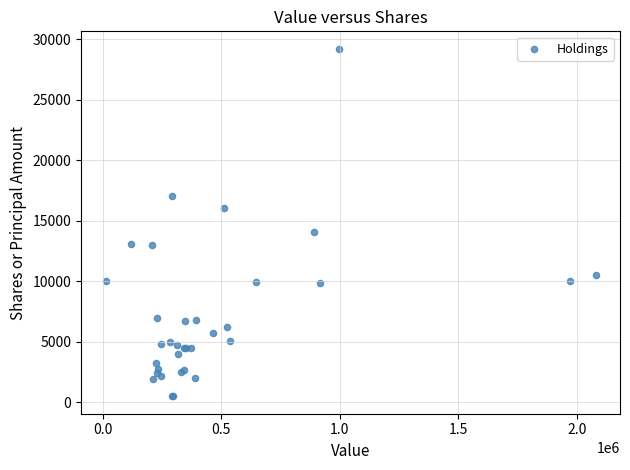

What Y value in the scatter plot is closest to 14859?

14065